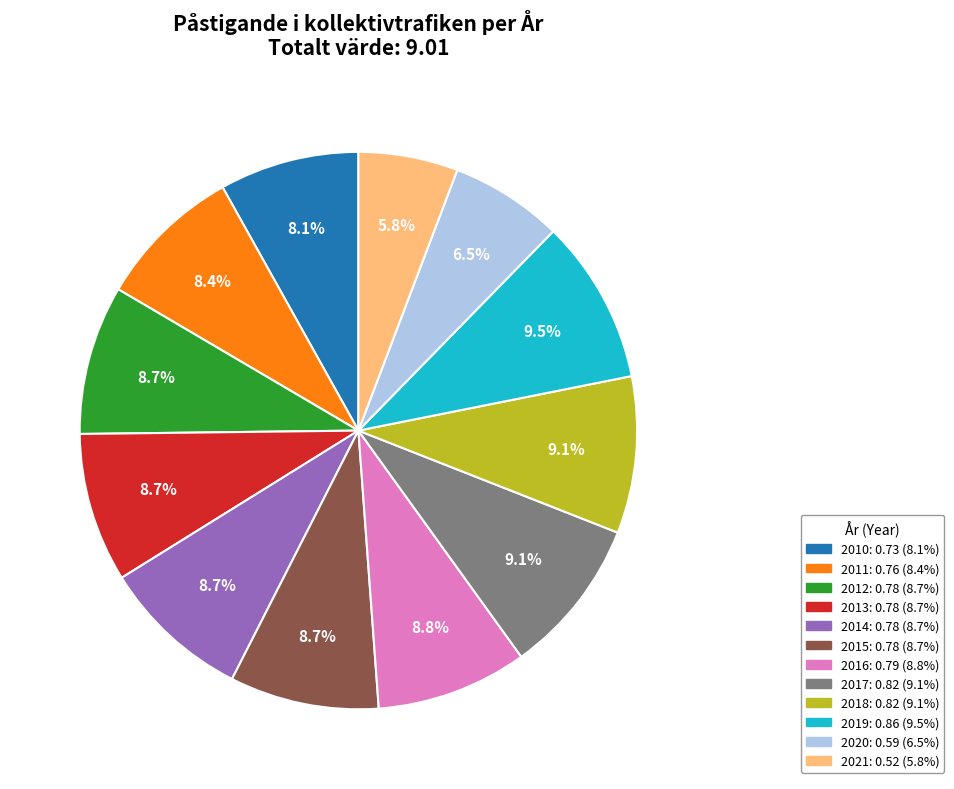

Which has a higher value, 2018 or 2010?

2018